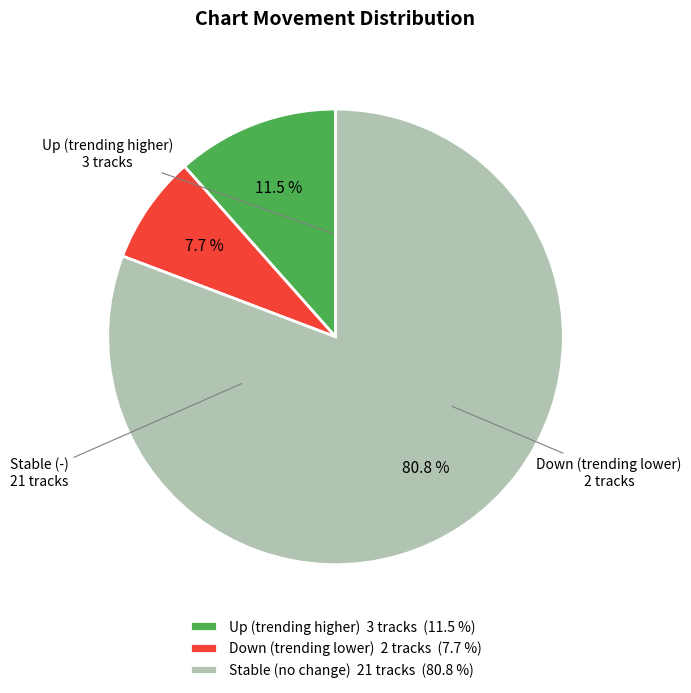

Rank the categories by value from lowest to highest.

Down (trending lower) 2 tracks (7.7 %), Up (trending higher) 3 tracks (11.5 %), Stable (no change) 21 tracks (80.8 %)